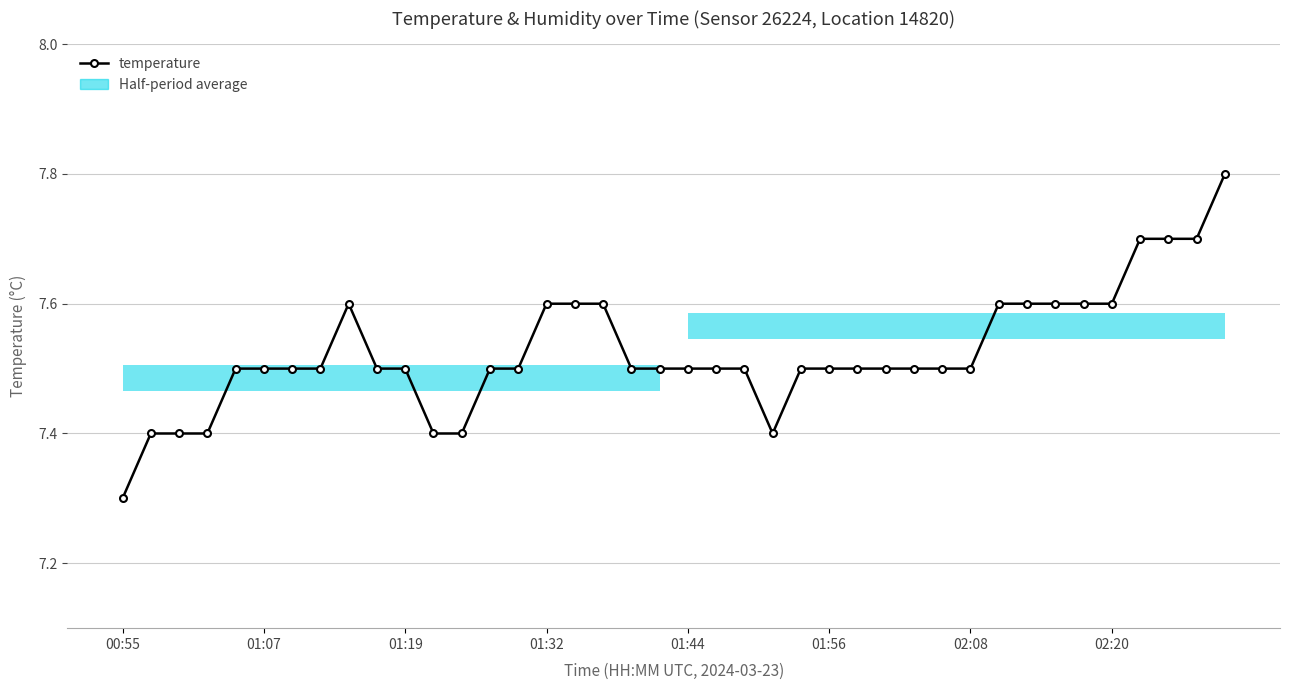

Is this an area chart (filled region under the line)?

No